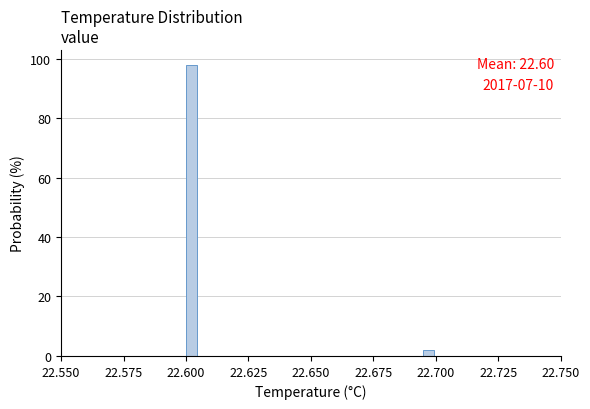

Around what value on the x-axis is the tallest bar? Give the approximate position of its centre, as read against the axis.

22.600